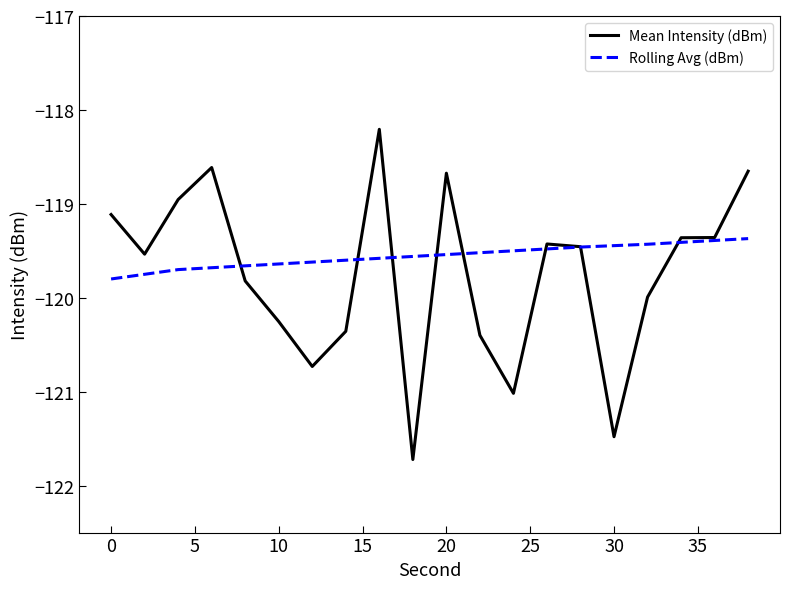

What is the difference between the maximum and minimum values in the Mean Intensity (dBm) series?

3.5